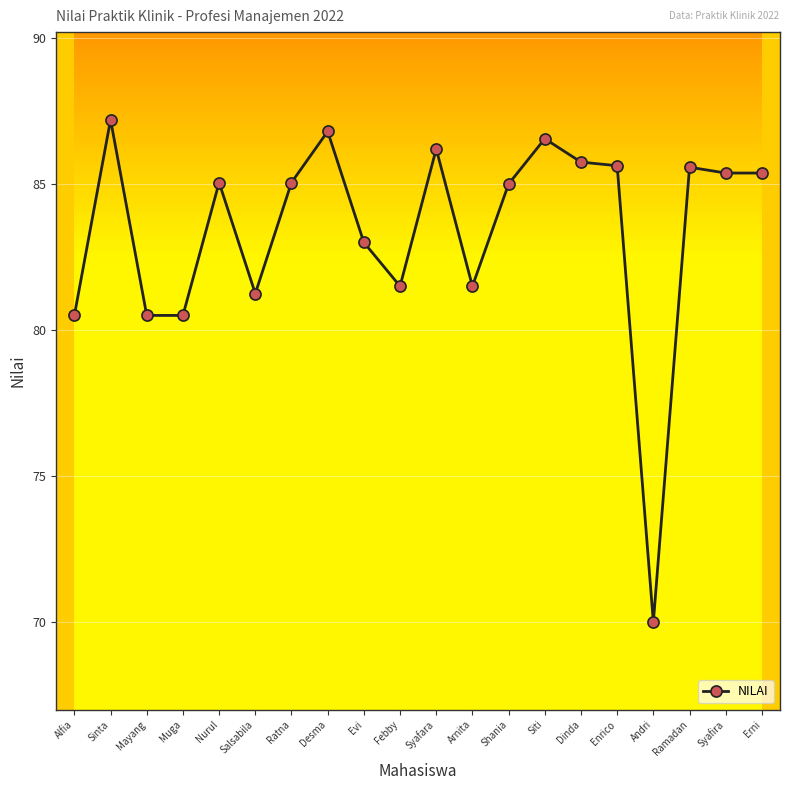

What is the maximum value shown in the chart?

87.2